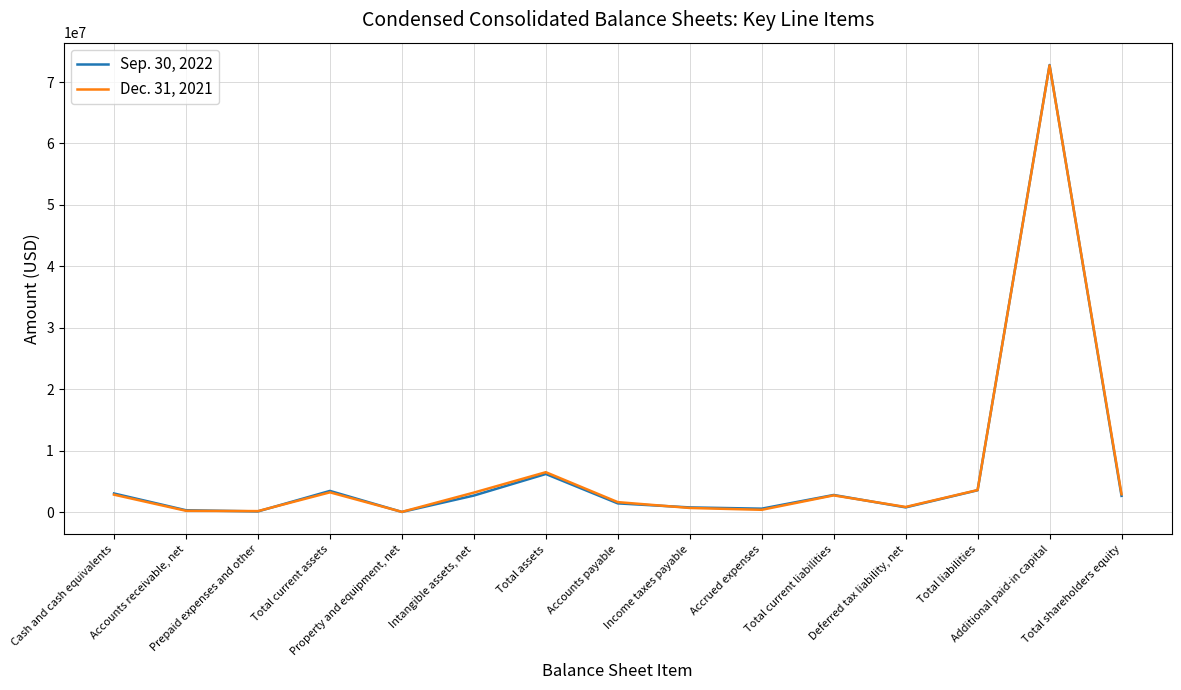

Where do Sep. 30, 2022 and Dec. 31, 2021 first cross each other?

Accounts receivable, net and Prepaid expenses and other